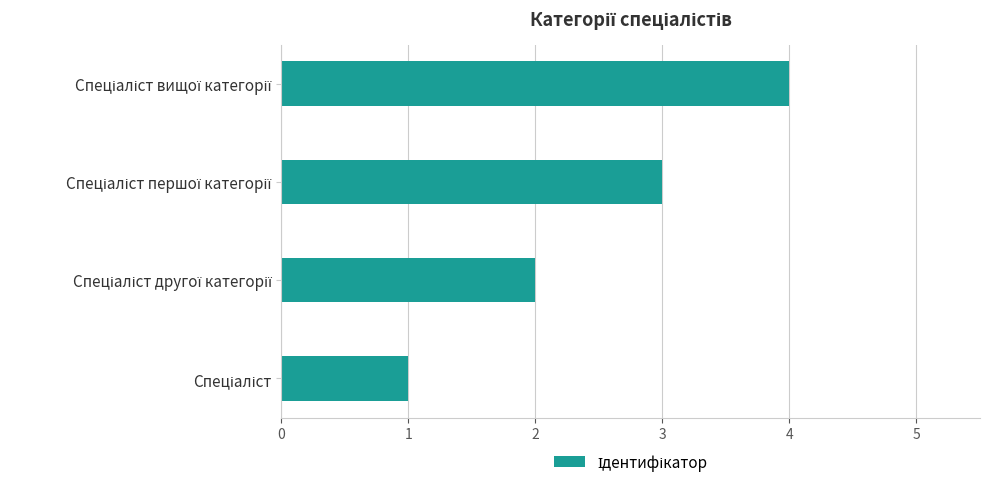

How many data points does each series have?

4